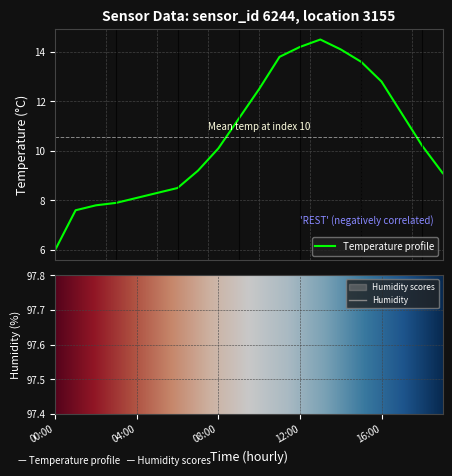

How many interior local valleys does the humidity series have?

1